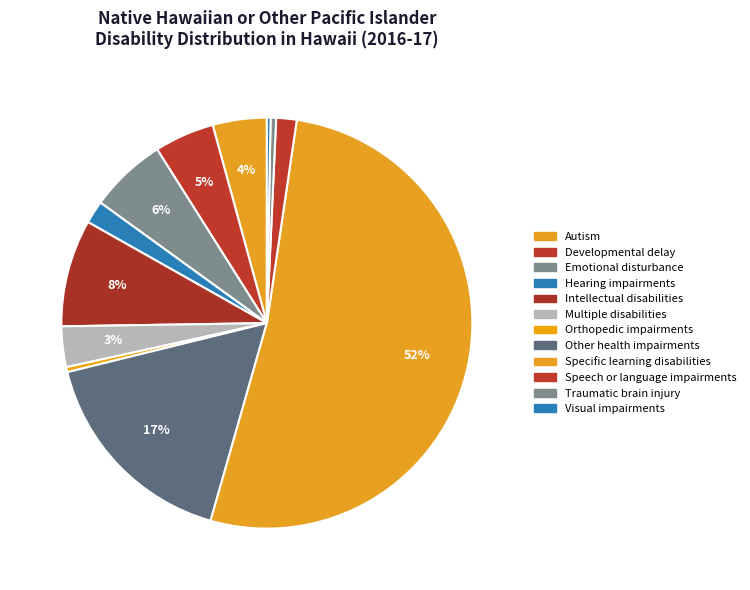

What portion of the pie excludes Developmental delay?

95.3%